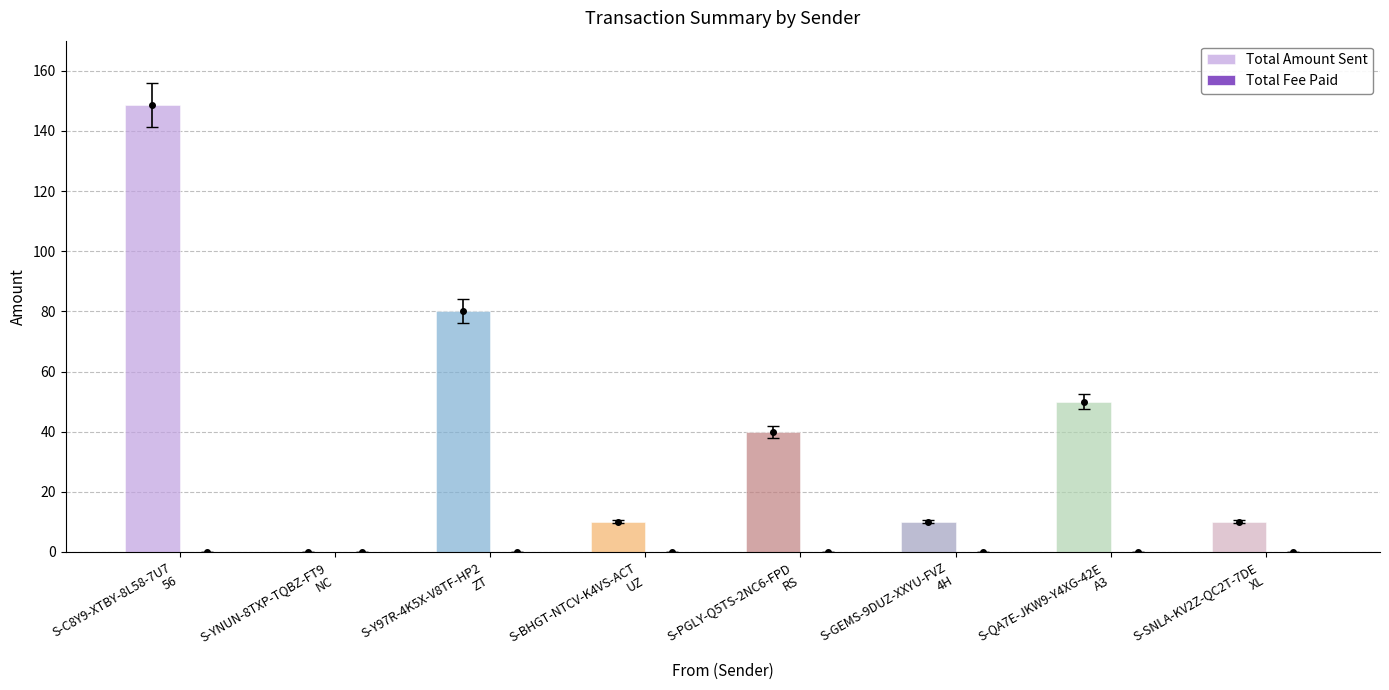

Which series has the largest total across all categories?

Total Amount Sent